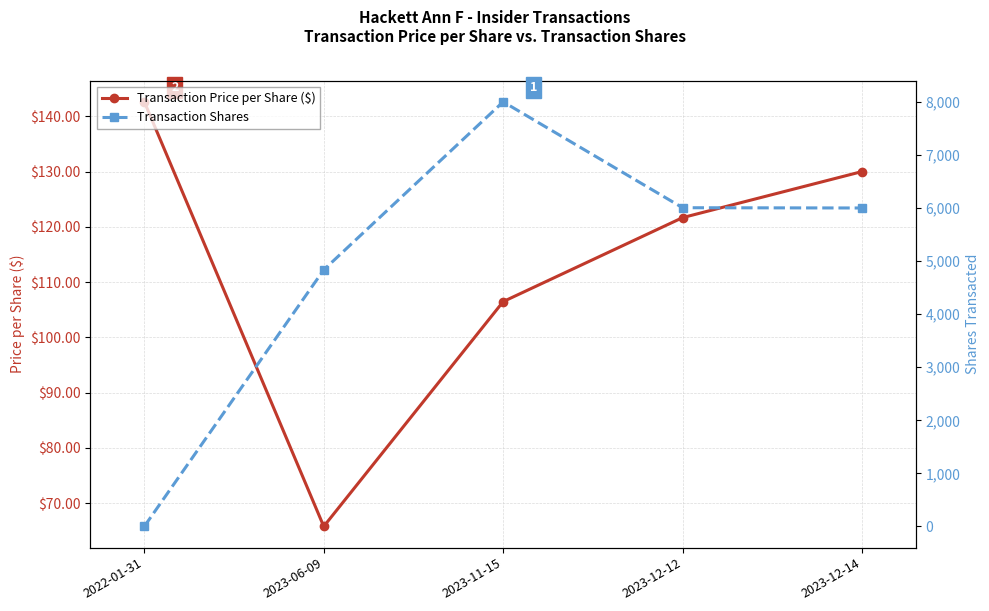

Is it true that Transaction Shares equals 1.0 at 2022-01-31?

True